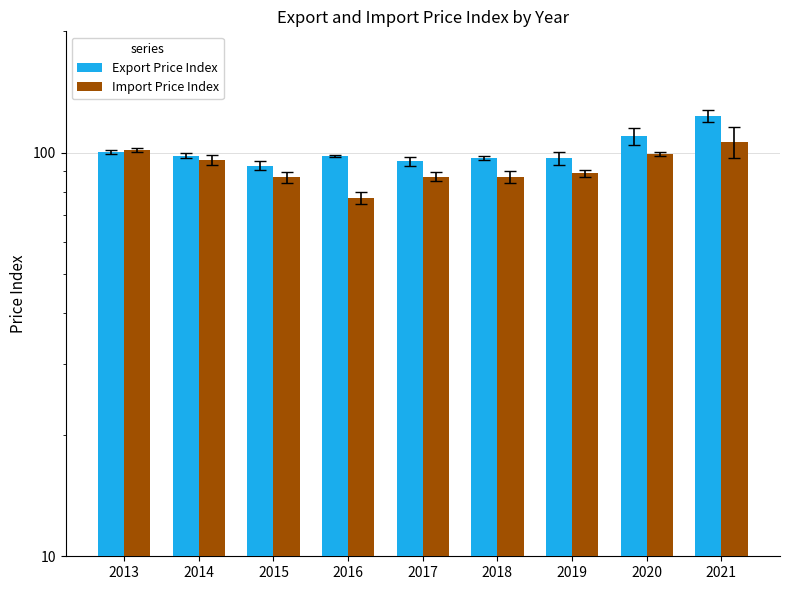

Read the Export Price Index value at 2014.

98.3